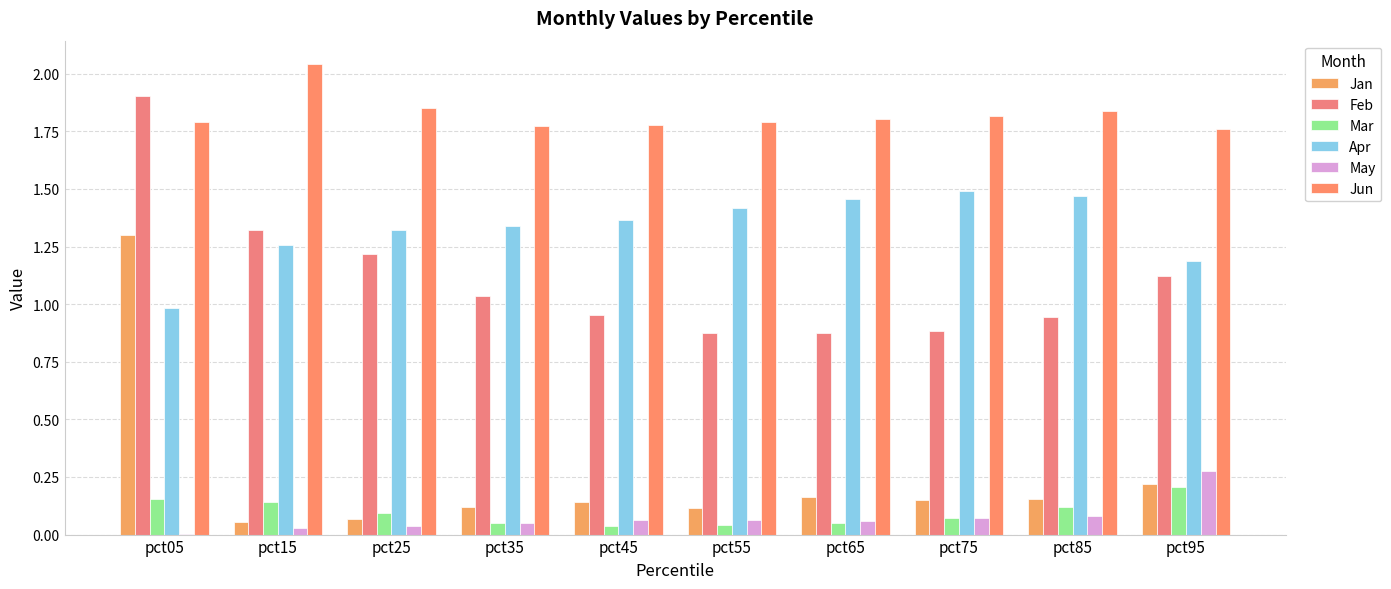

Reading left to right, what are all the values shown in this chart?

Jan: 1.3	0.1	0.1	0.1	0.1	0.1	0.2	0.1	0.2	0.2
Feb: 1.9	1.3	1.2	1.0	1.0	0.9	0.9	0.9	0.9	1.1
Mar: 0.2	0.1	0.1	0.1	0.0	0.0	0.1	0.1	0.1	0.2
Apr: 1.0	1.3	1.3	1.3	1.4	1.4	1.5	1.5	1.5	1.2
May: 0.0	0.0	0.0	0.0	0.1	0.1	0.1	0.1	0.1	0.3
Jun: 1.8	2.0	1.9	1.8	1.8	1.8	1.8	1.8	1.8	1.8